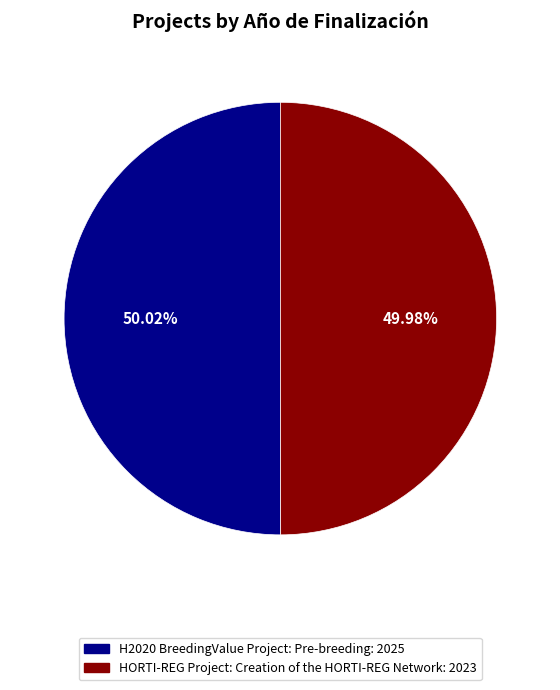

Is there any slice that represents more than half of the pie?

Yes